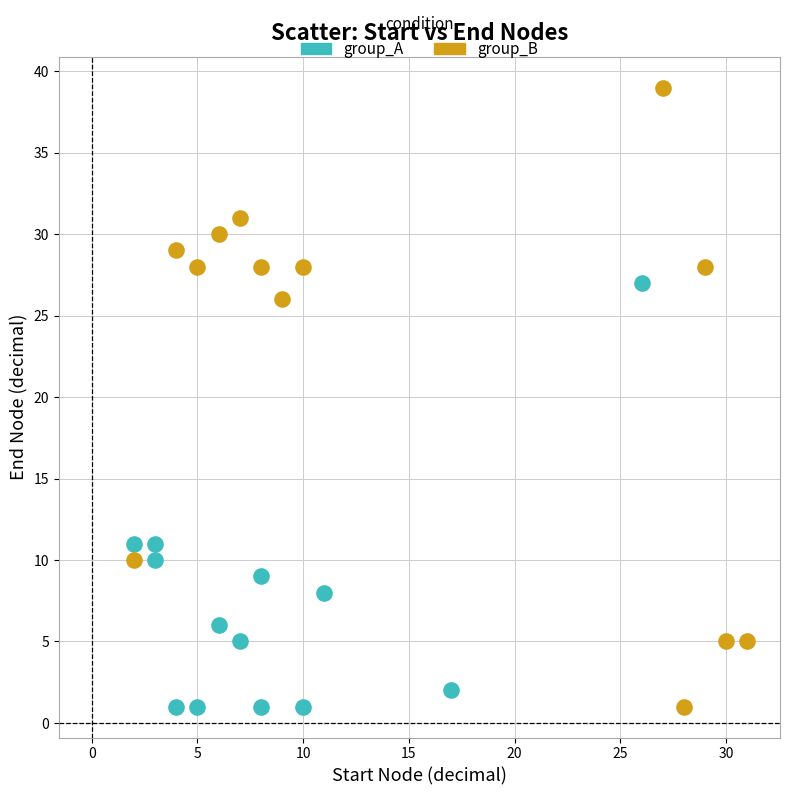

Which series has the widest spread of Y values?

group_B